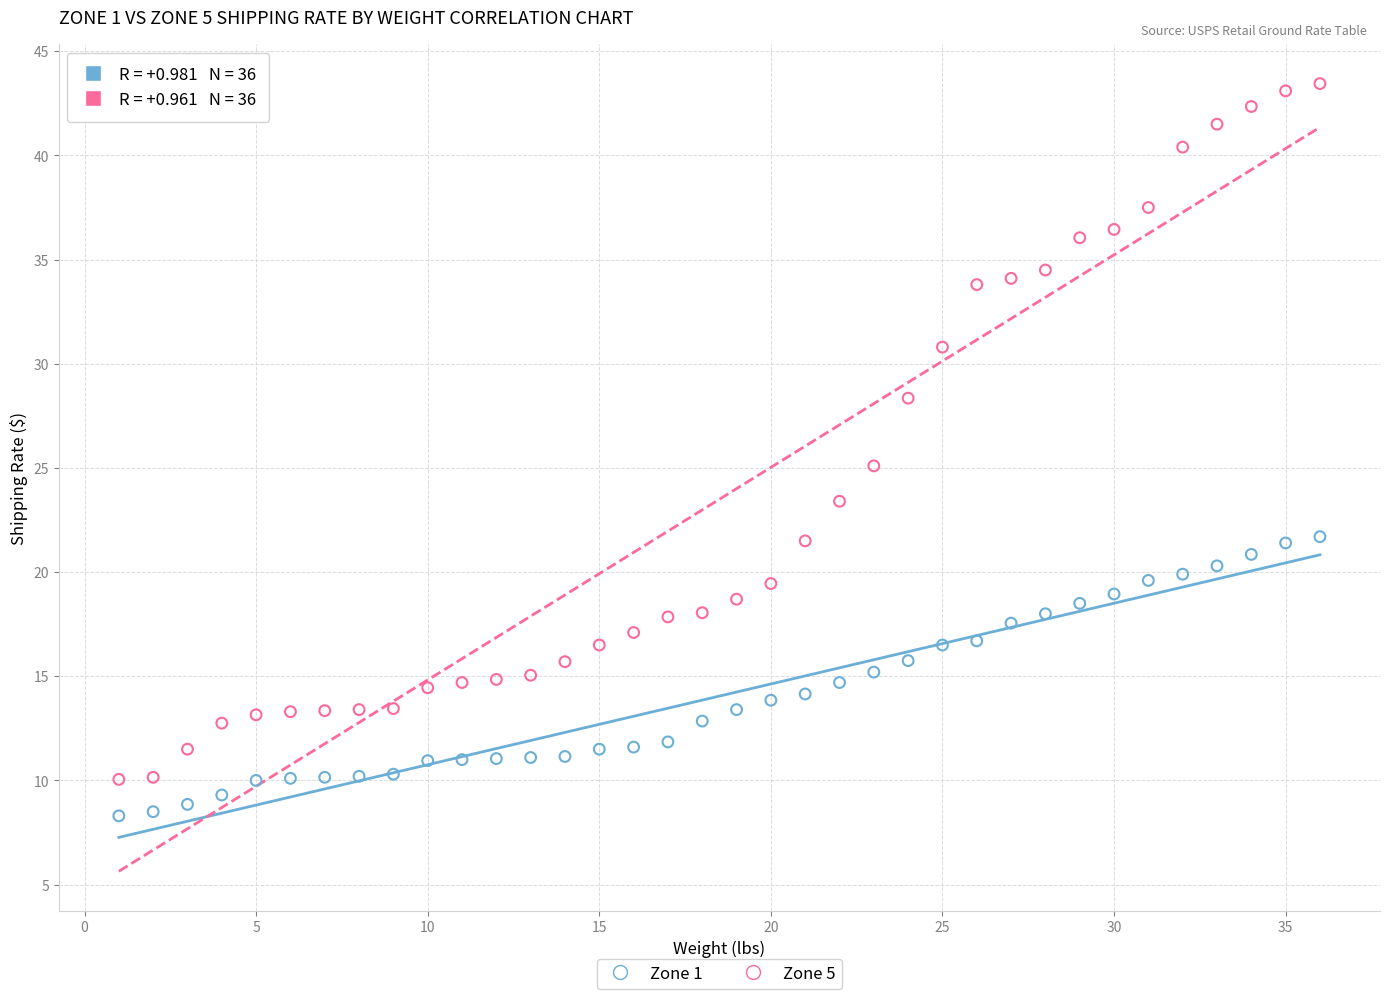

Which series reaches the minimum Y coordinate?

Zone 1